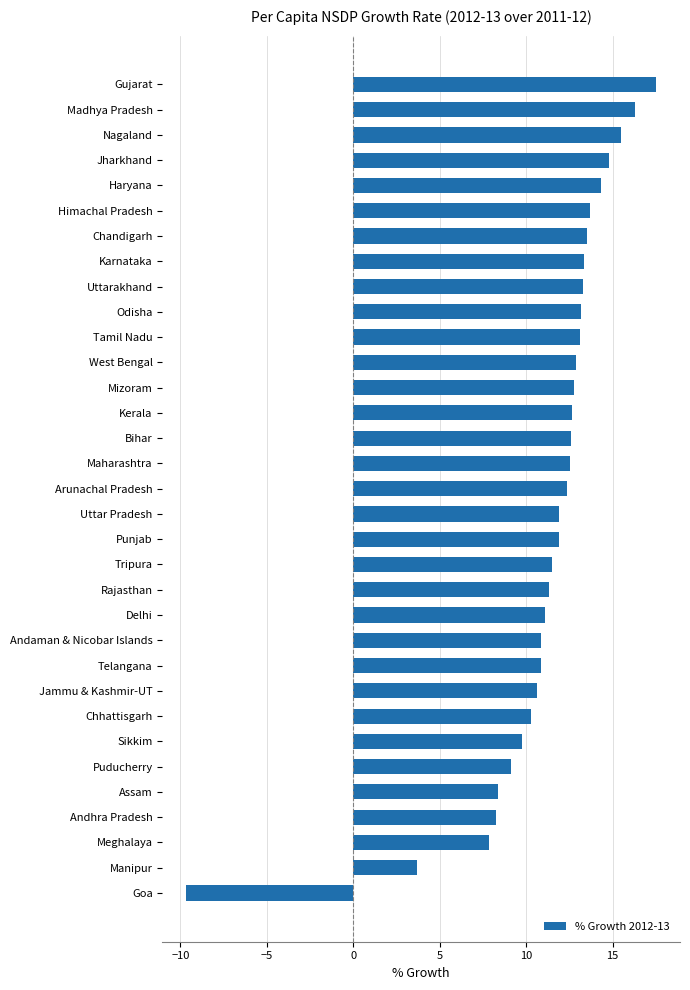

At which label is the value closest to 3?

Manipur